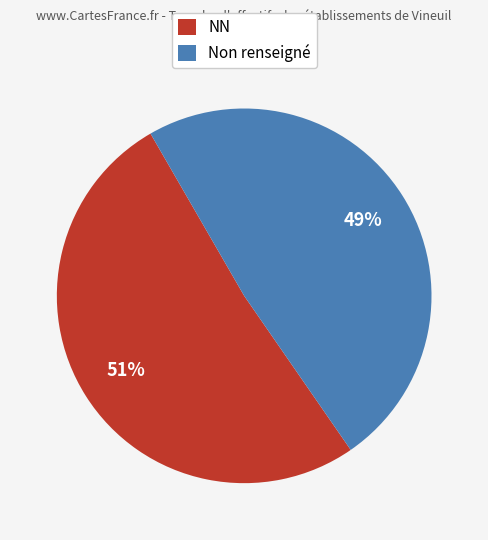

Which has a higher value, Non renseigné or NN?

NN